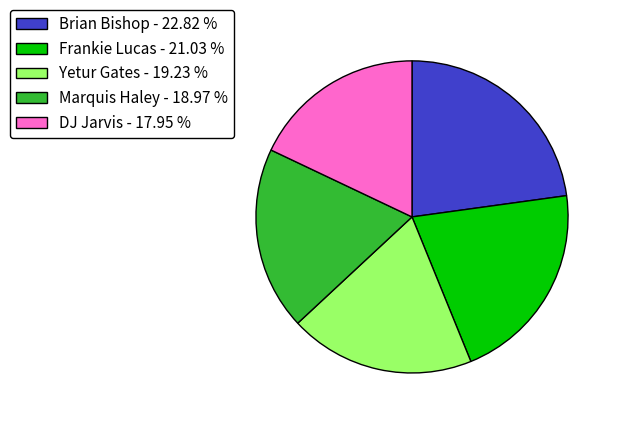

How many segments does this pie chart have?

5